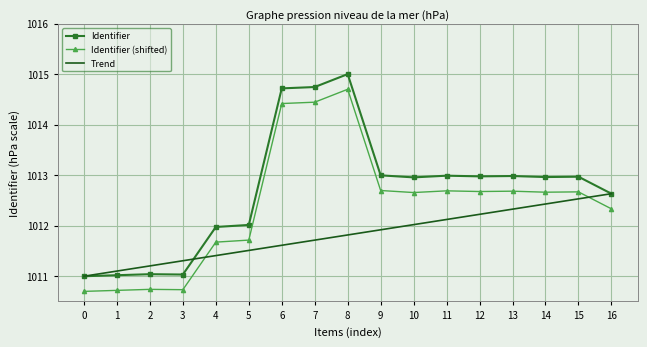

What is the total value across all series at 7?

3040.9